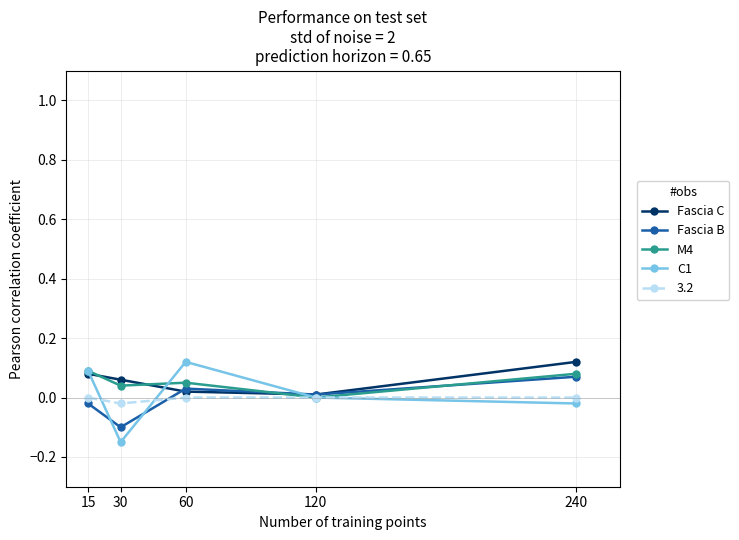

In Fascia B, how many points are higher than both neighbors (excluding endpoints)?

1